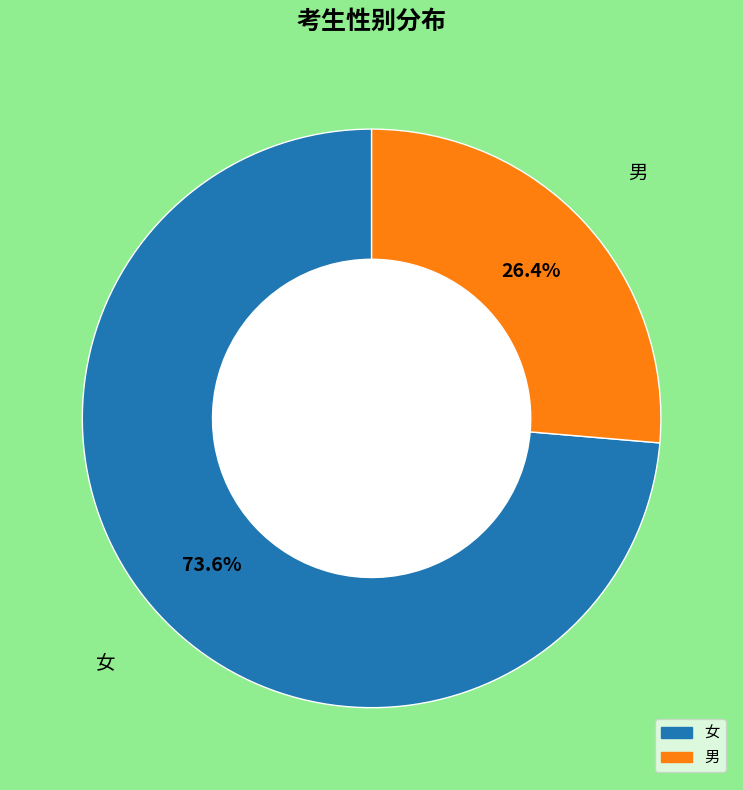

To the nearest percent, what portion does 女 represent?

74%